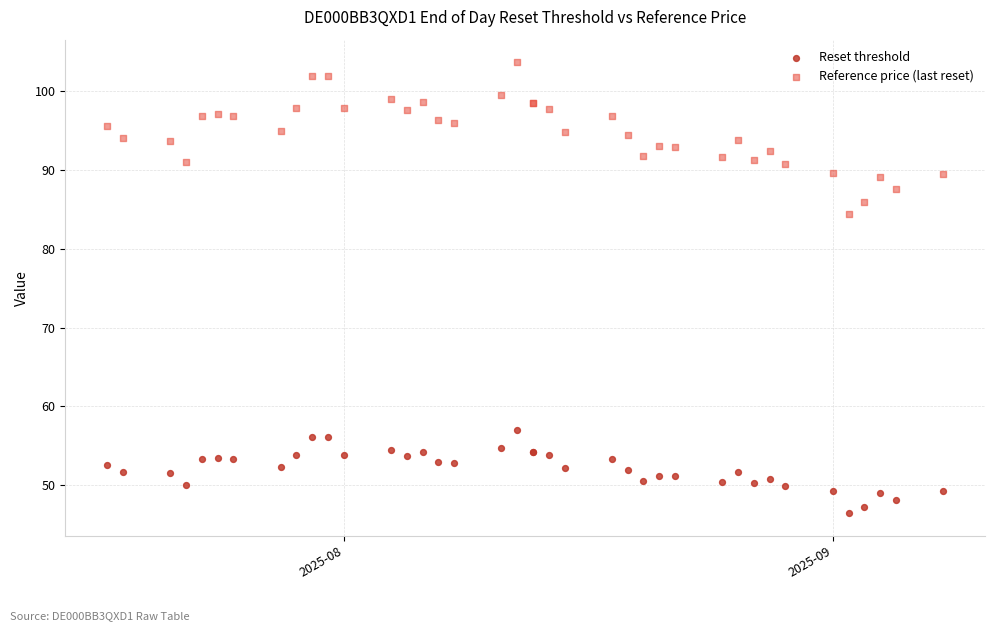

Across all series, what Y value is closest to 75?

84.4